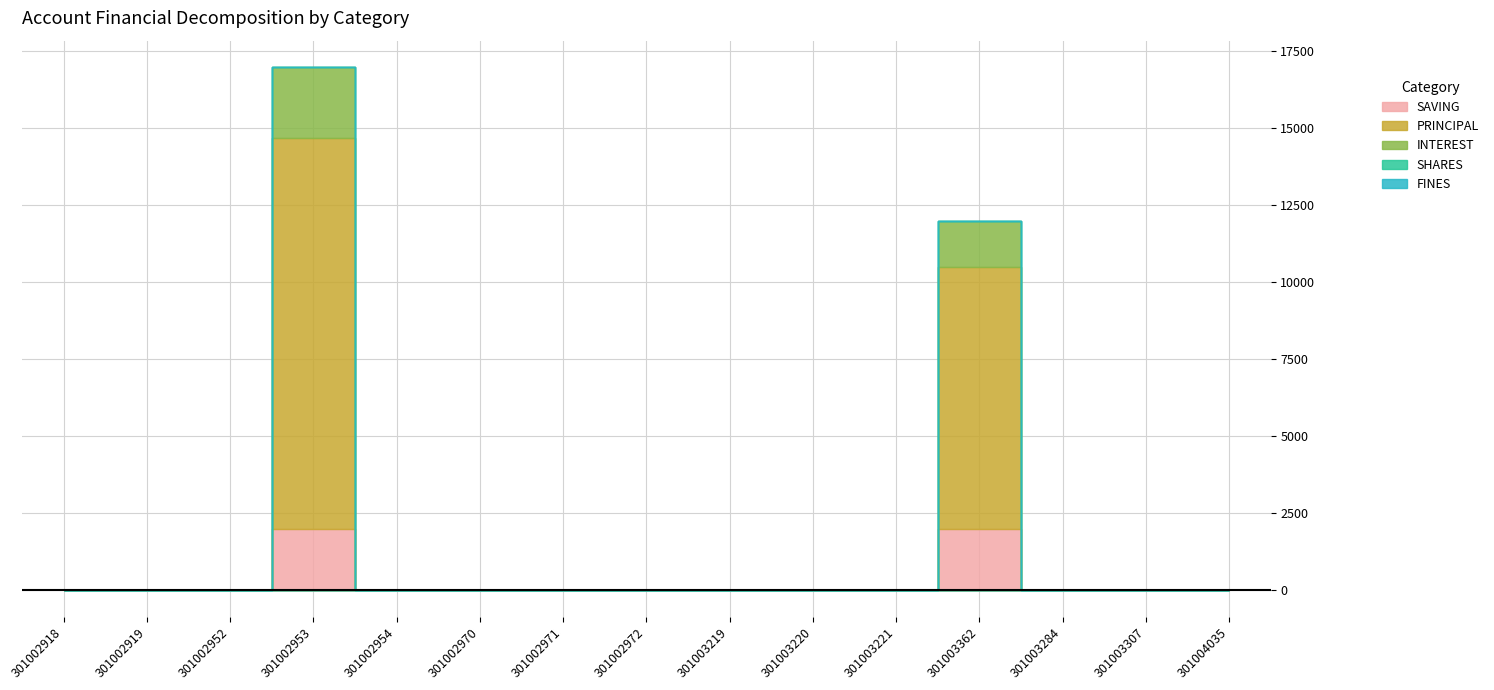

What is the label of the 11th point from the left?

301003221